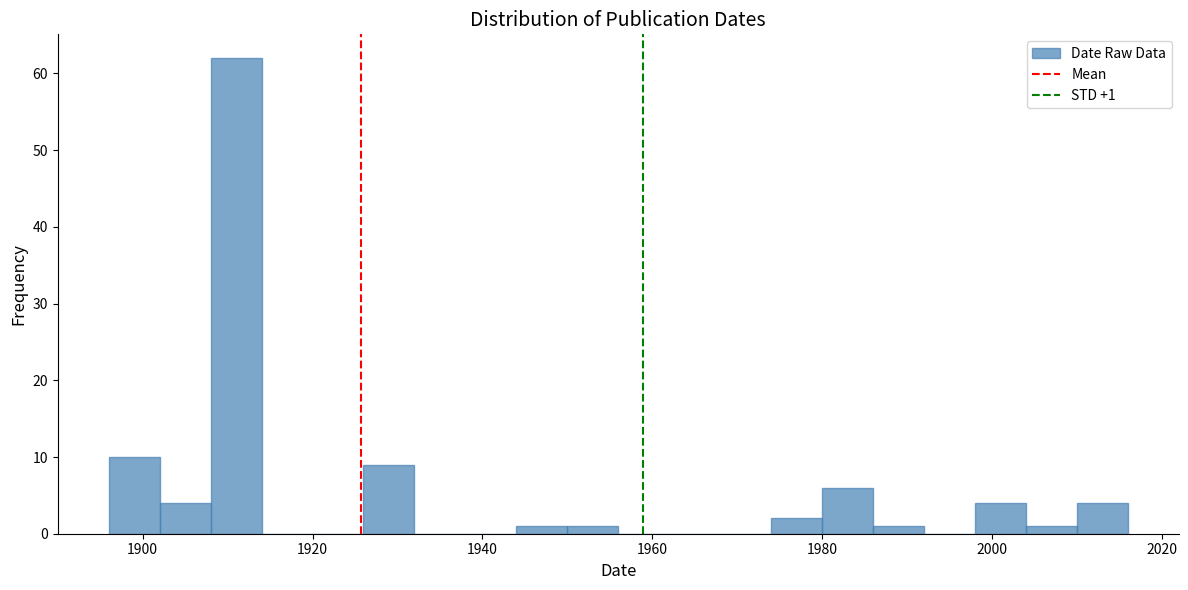

Read against the x-axis, roughly where is the centre of the tallest bar?

1912